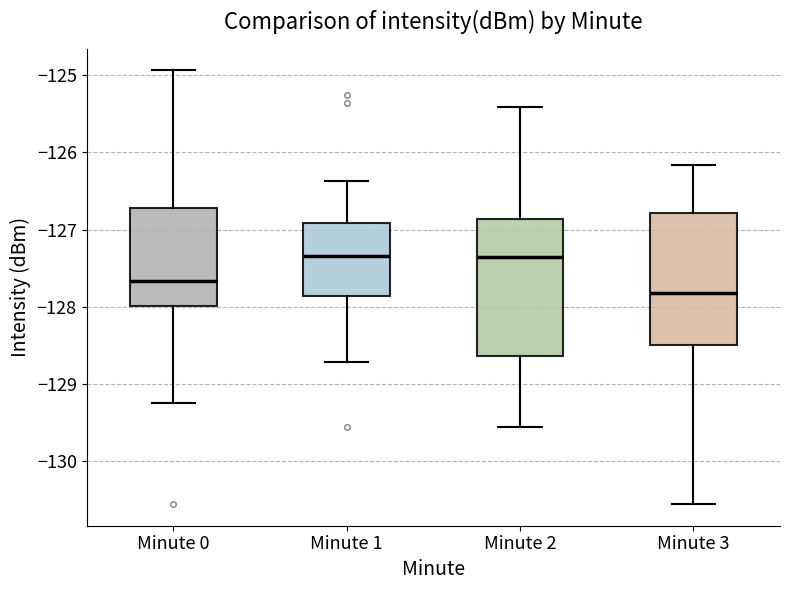

Where does the upper whisker of the box for Minute 3 end on the y-axis? The values are not printed on the chart, so give them approximately, as read against the axis.

-126.2